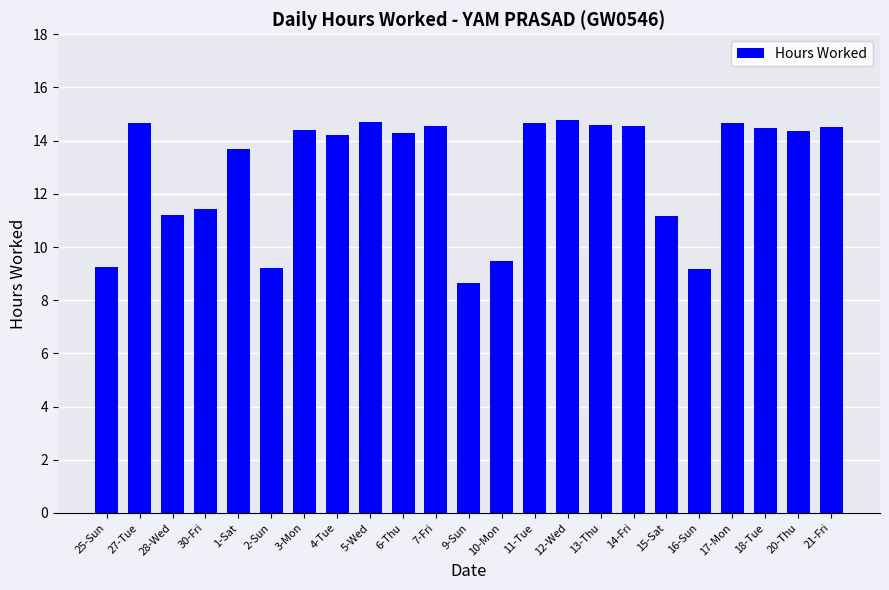

What is the label of the 16th bar from the right?

4-Tue